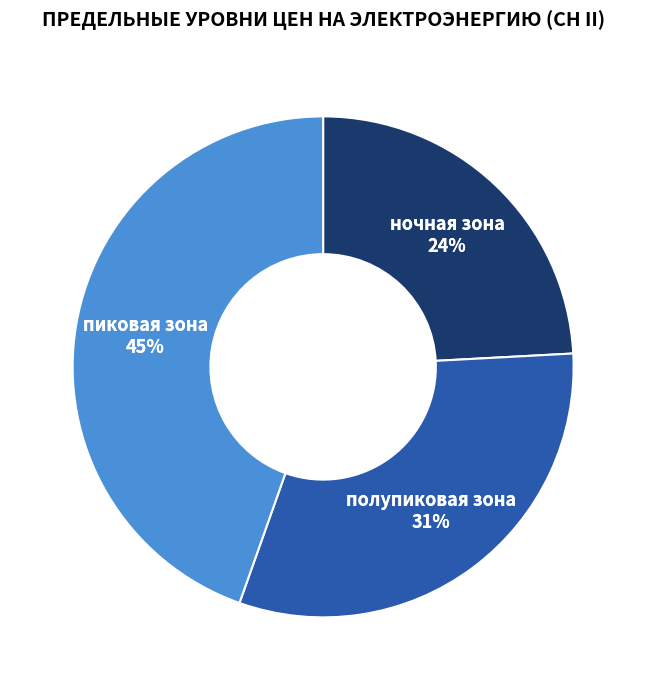

How many segments does this pie chart have?

3